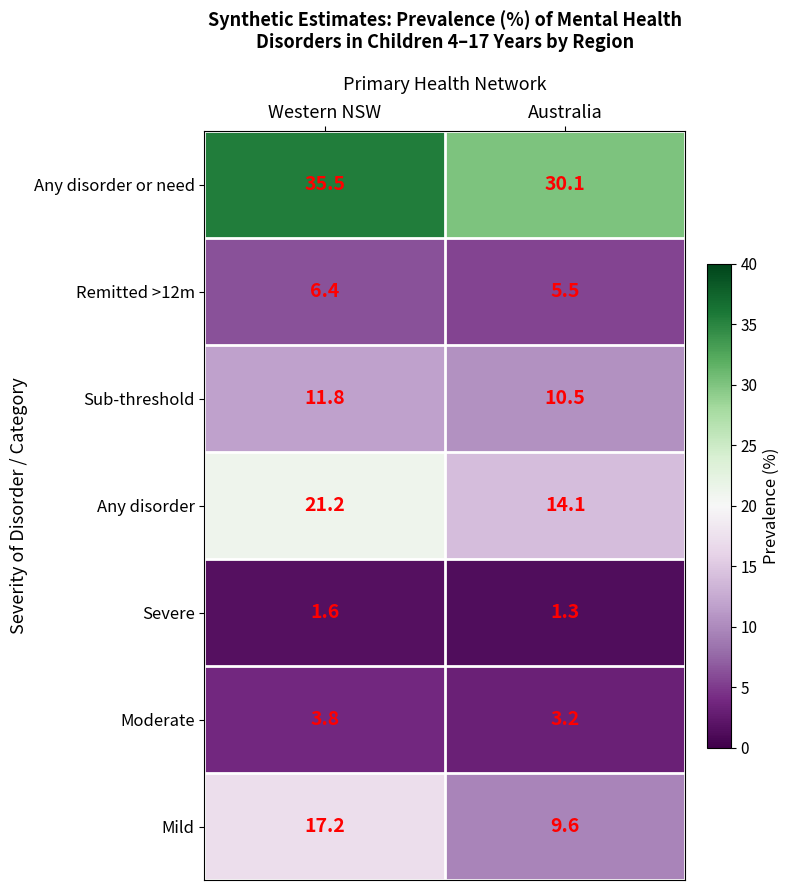

How many data points does each series have?

2